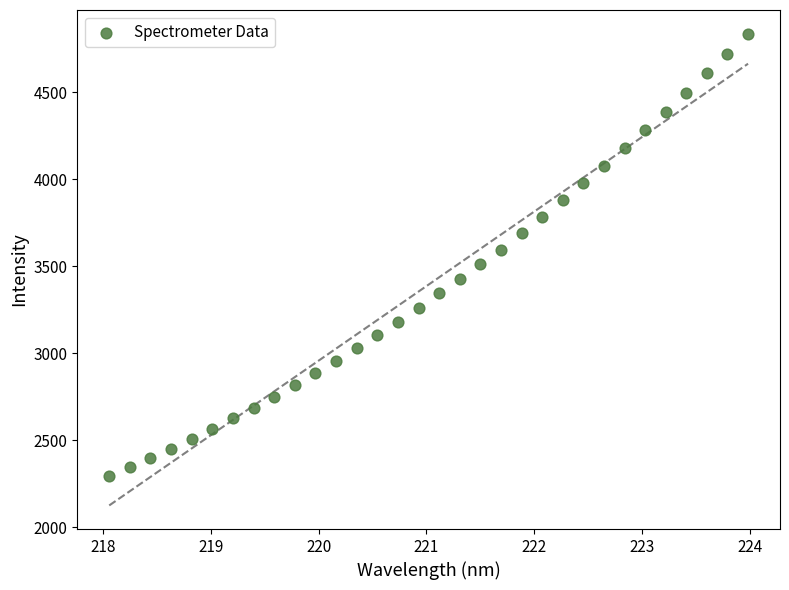

What is the range of Y values (max minus min)?

2544.4